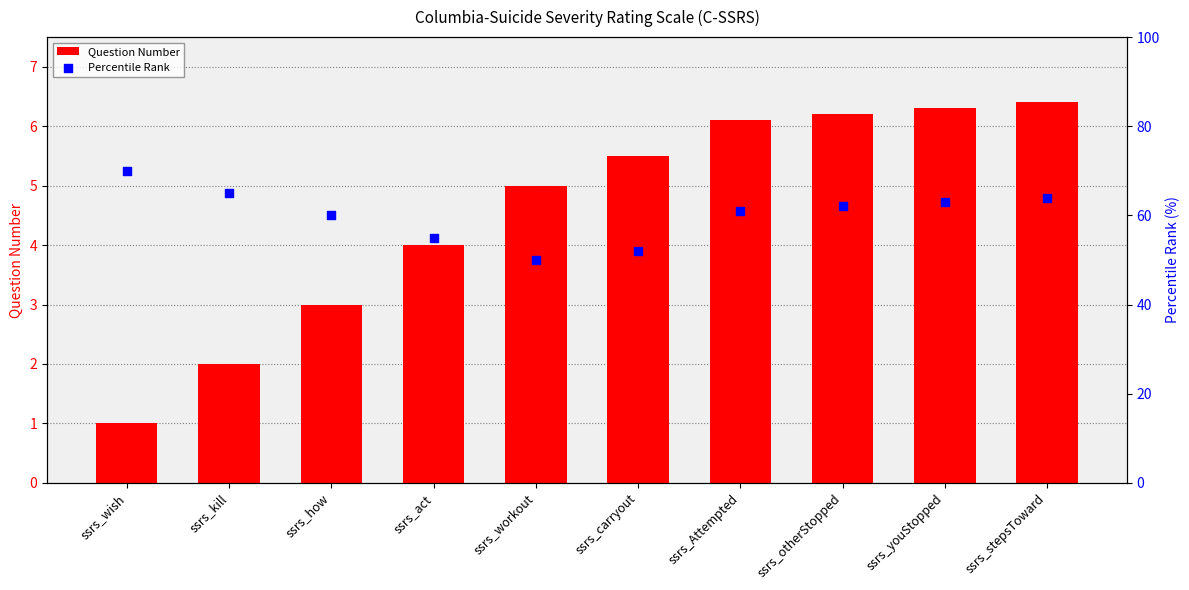

Which series reaches the minimum Y coordinate?

Question Number